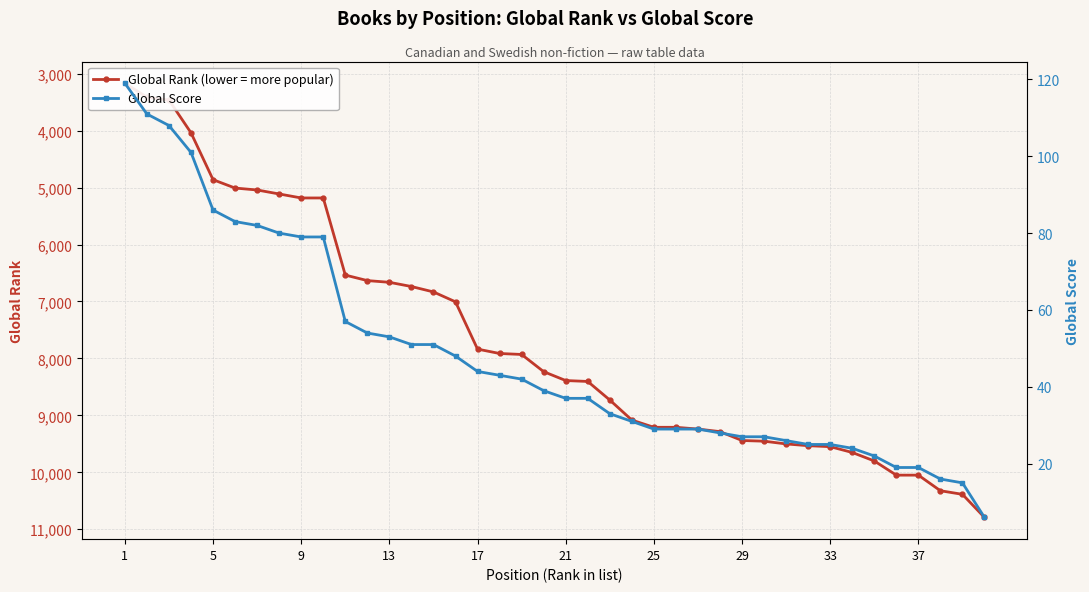

Is it true that Global Rank (lower = more popular) equals 15831 at 29?

False